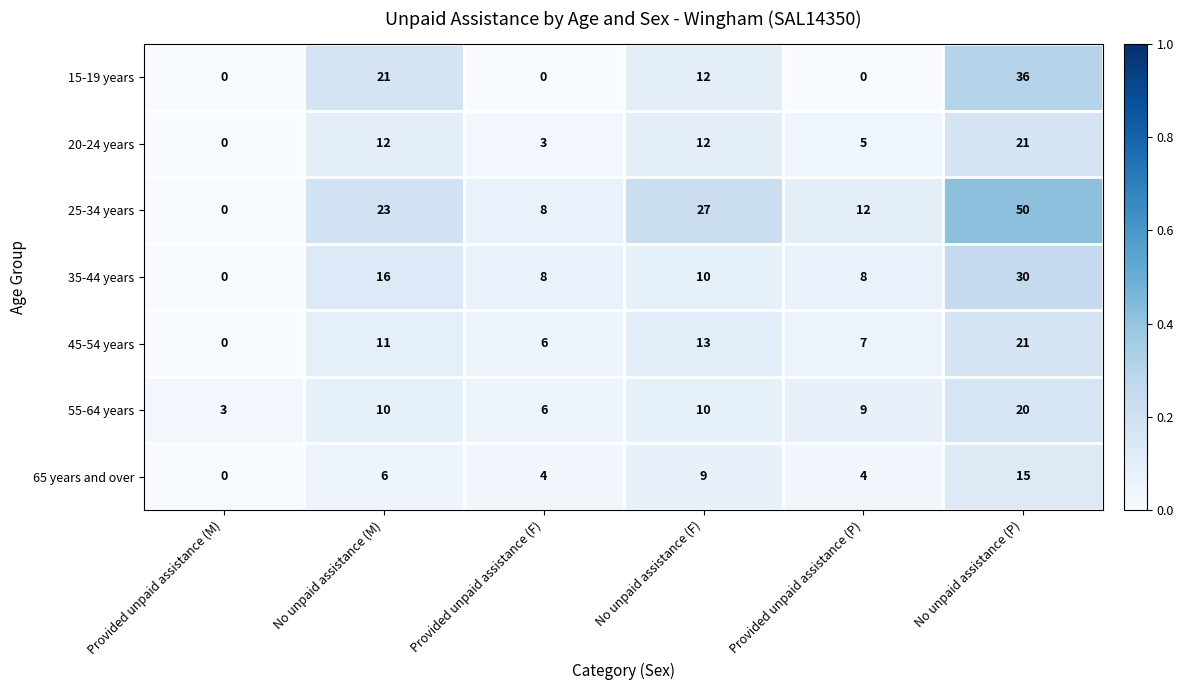

What is the highest value of the 15-19 years series?

36